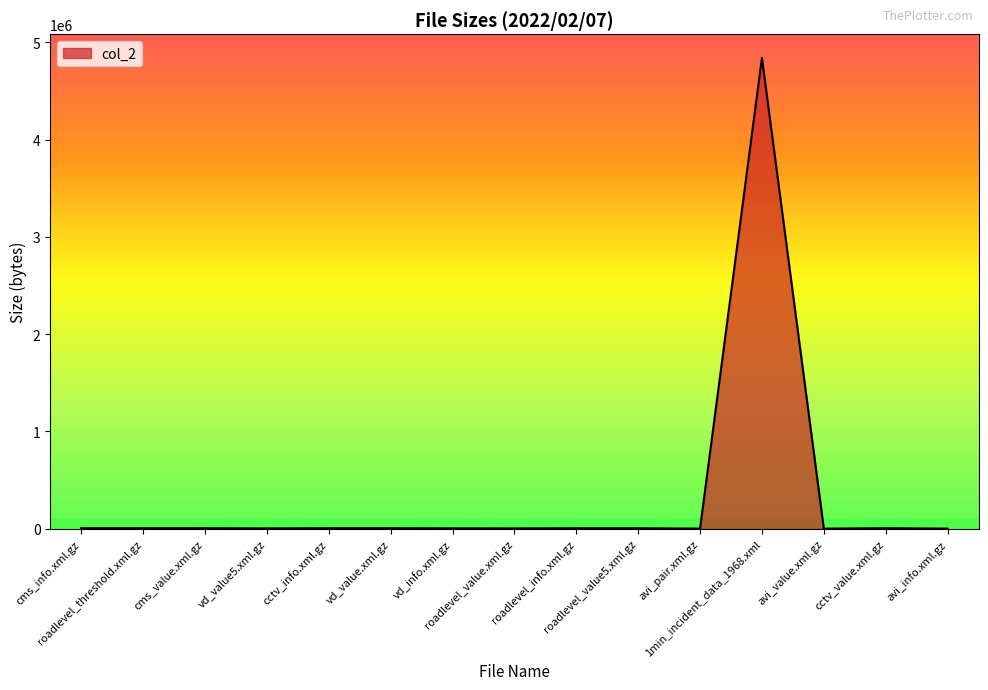

What is the greatest value displayed?

4841176